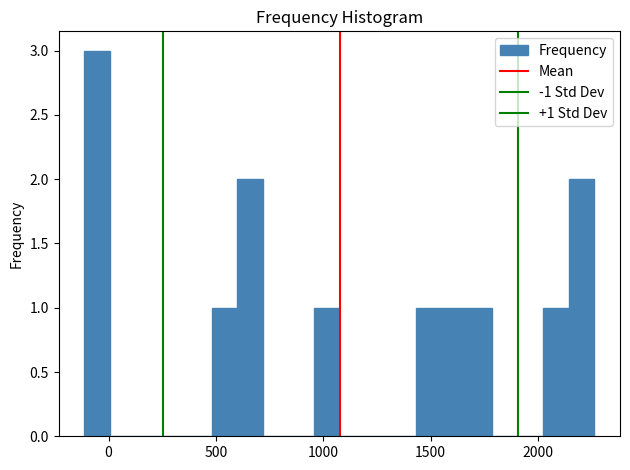

Around what value on the x-axis is the tallest bar? Give the approximate position of its centre, as read against the axis.

-50